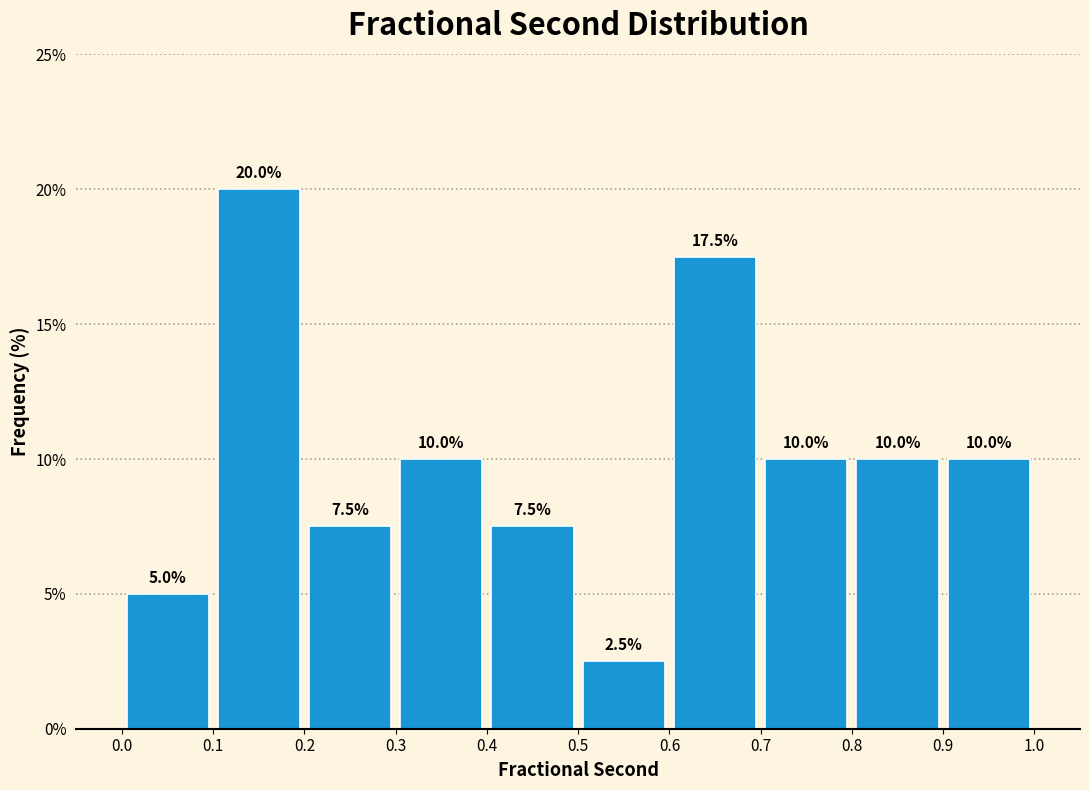

Over which range of the x-axis is the bar tallest?

0.1 to 0.2